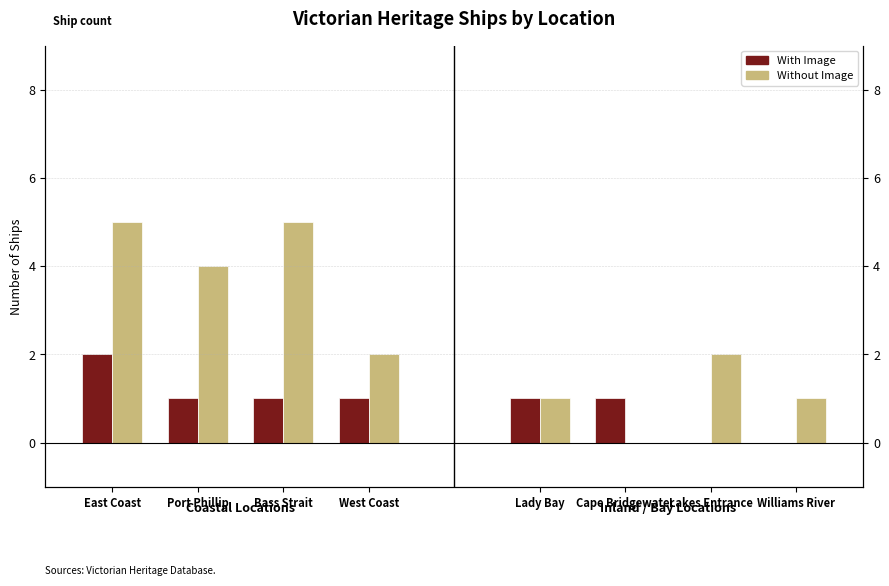

Between East Coast and Bass Strait, which series saw the biggest shift?

With Image